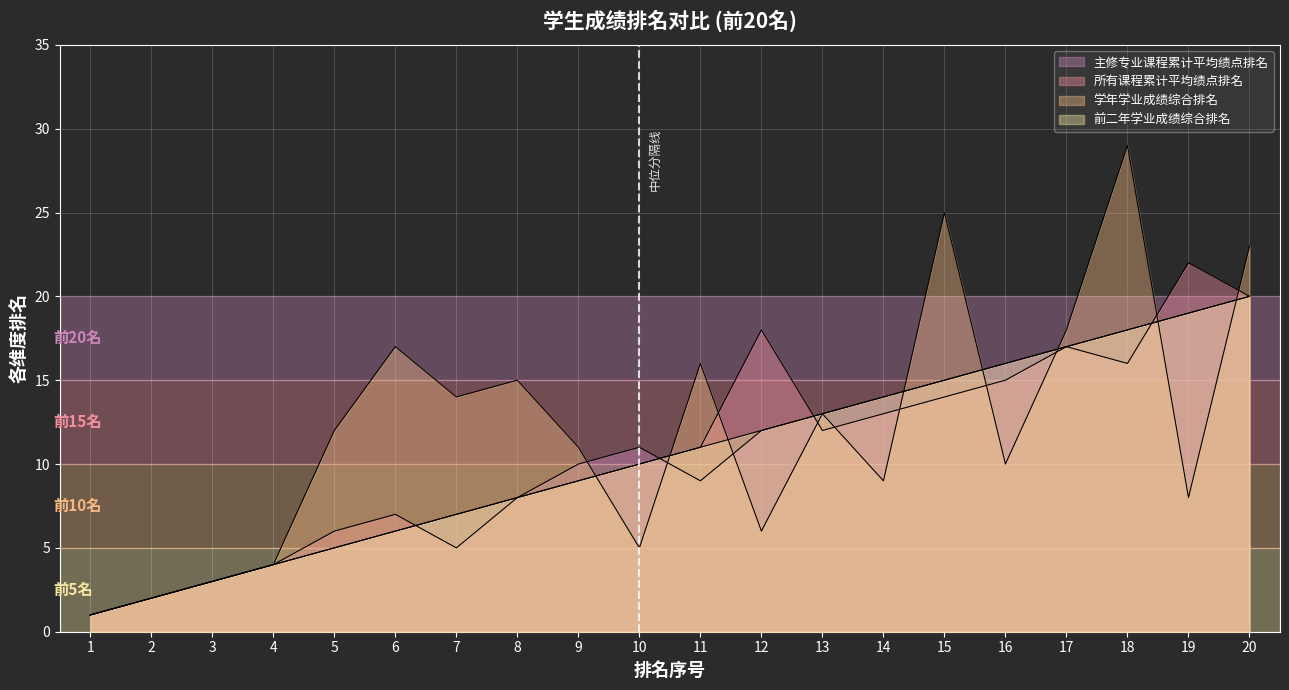

True or false: 主修专业课程累计平均绩点排名 has more than 1 interior local peaks.

False